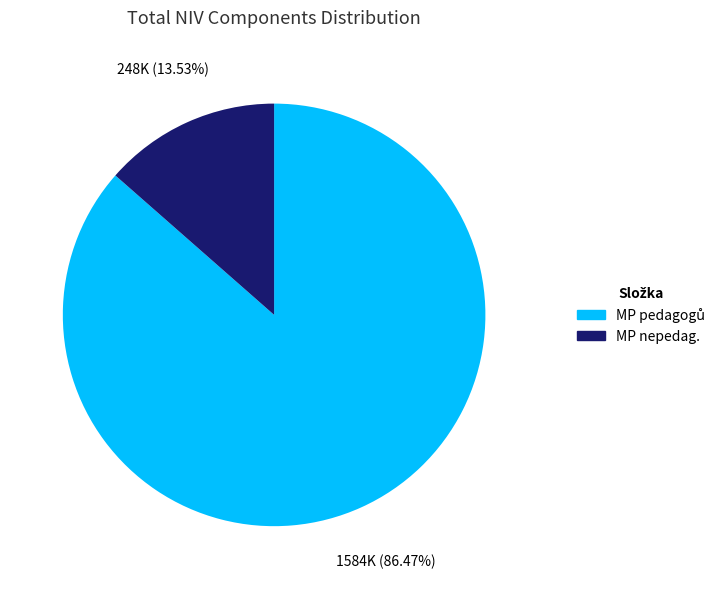

What is the smallest slice in the pie chart?

MP nepedag.